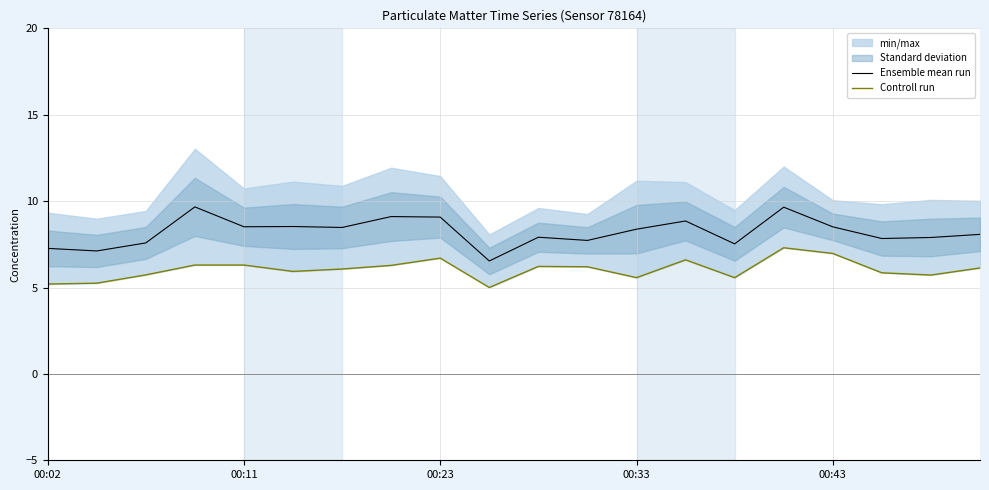

What is the lowest value of the Ensemble mean run series?

6.5